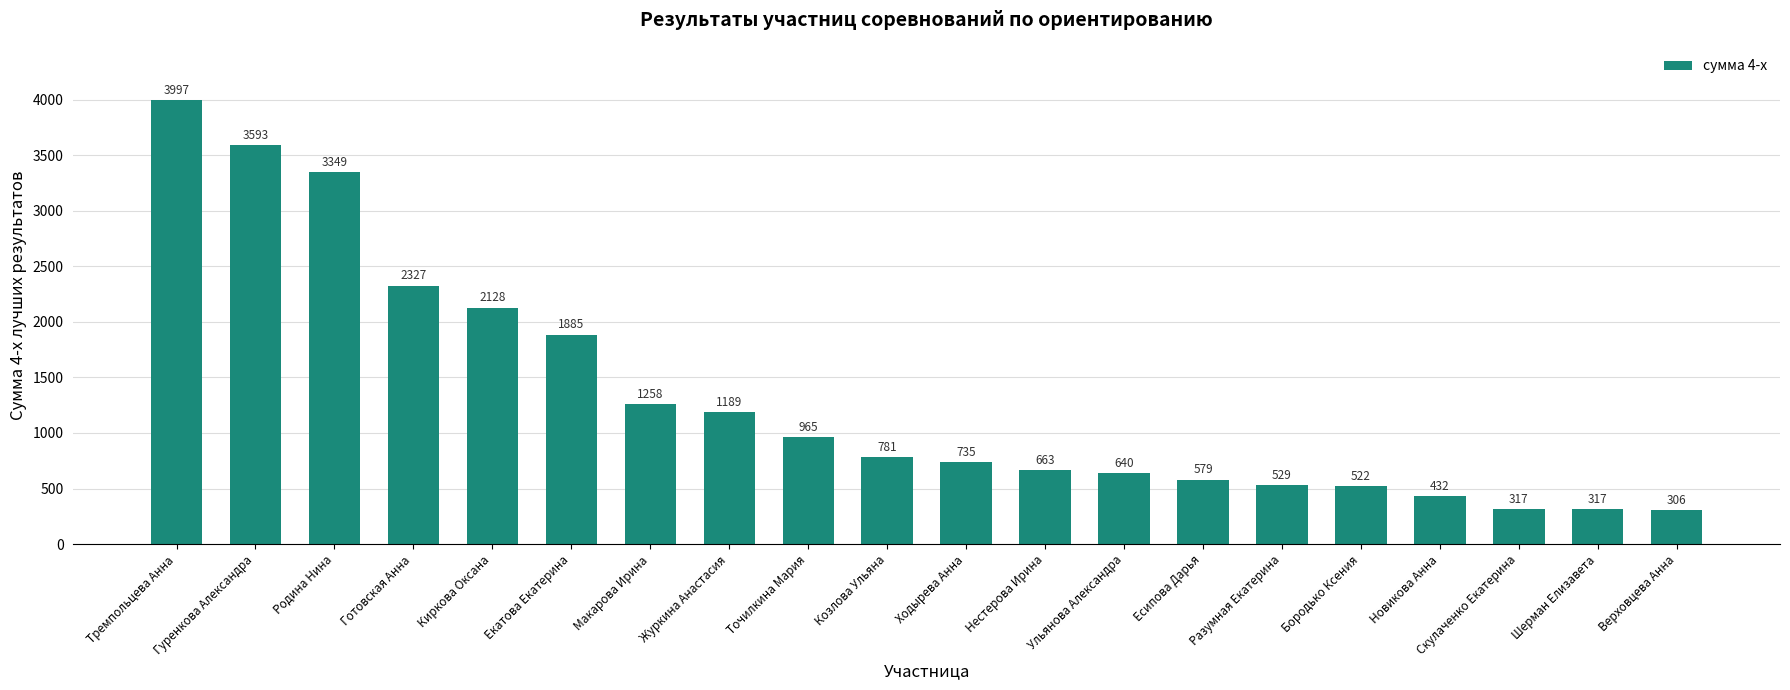

True or false: the data shows 1258 at Макарова Ирина.

True